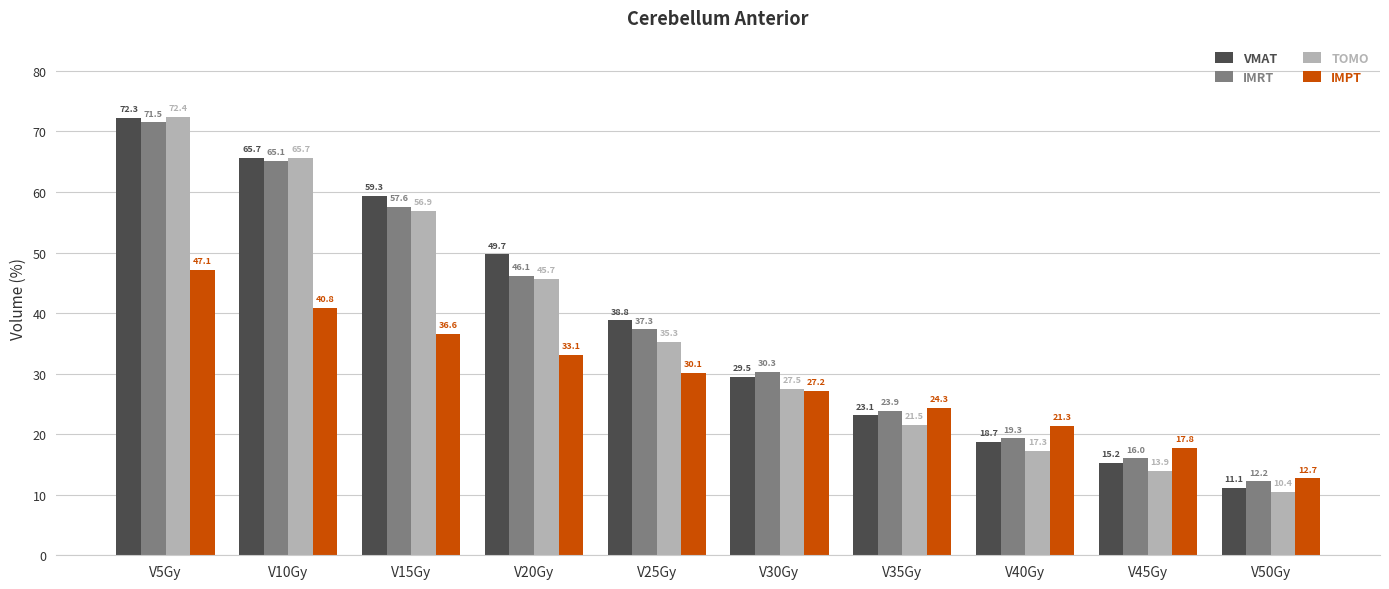

True or false: VMAT has a value of 38.8 at V25Gy.

True